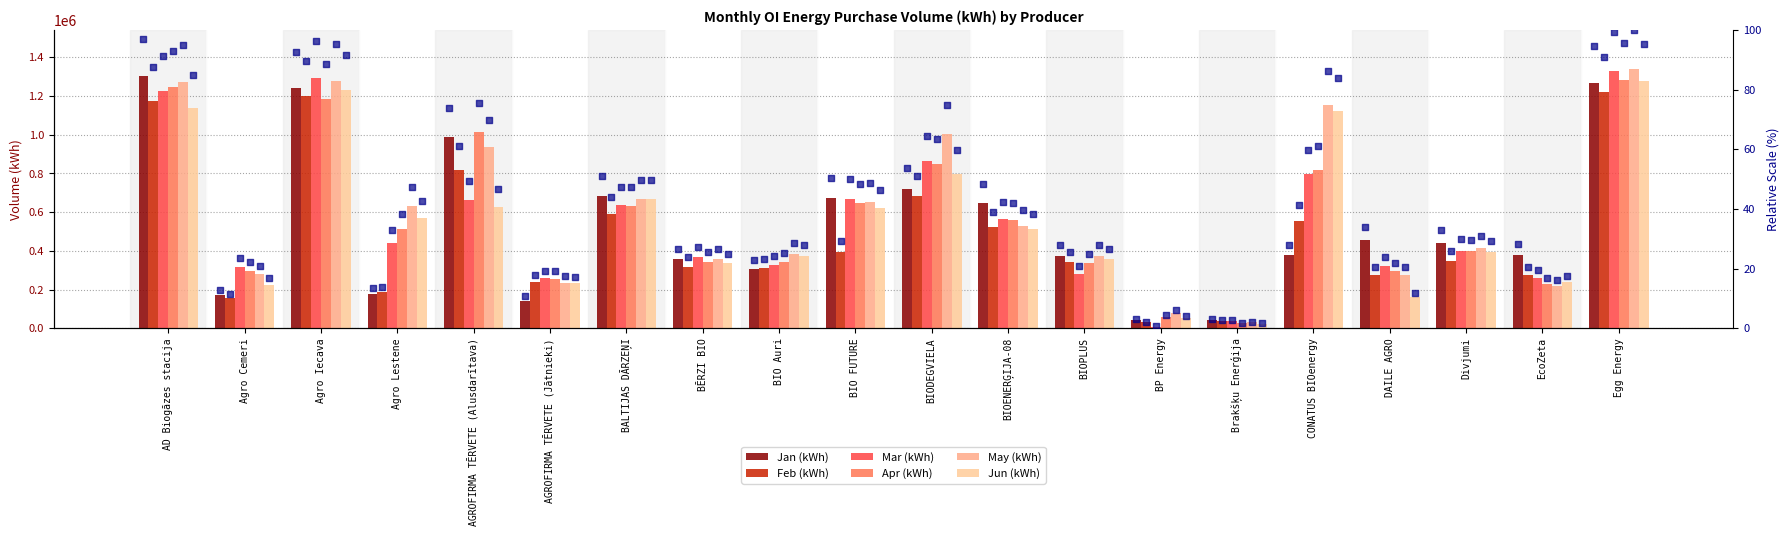

Is the value of Jan (kWh) at AGROFIRMA TĒRVETE (Alusdarītava) greater than the value of Jun (kWh) at BIO FUTURE?

Yes